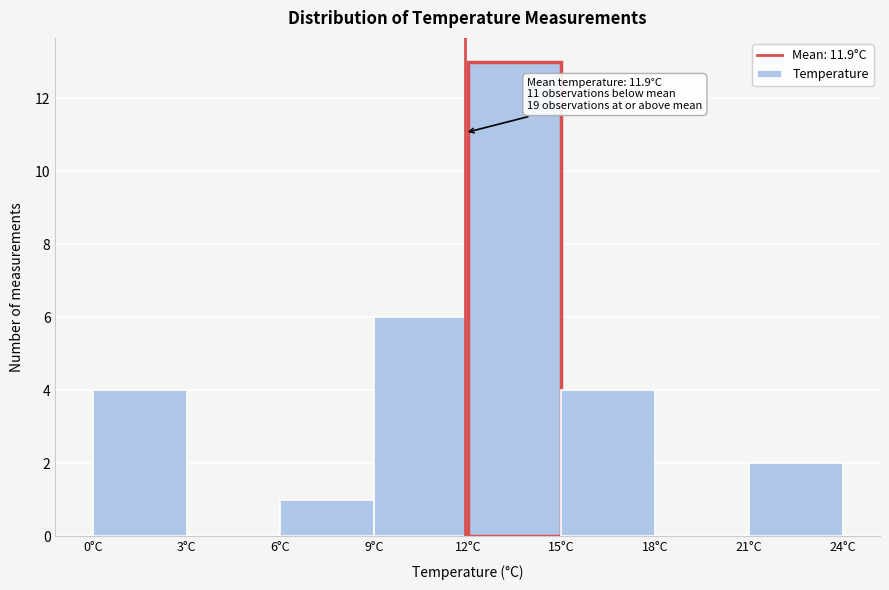

Which range on the x-axis has the tallest bar?

12 to 15